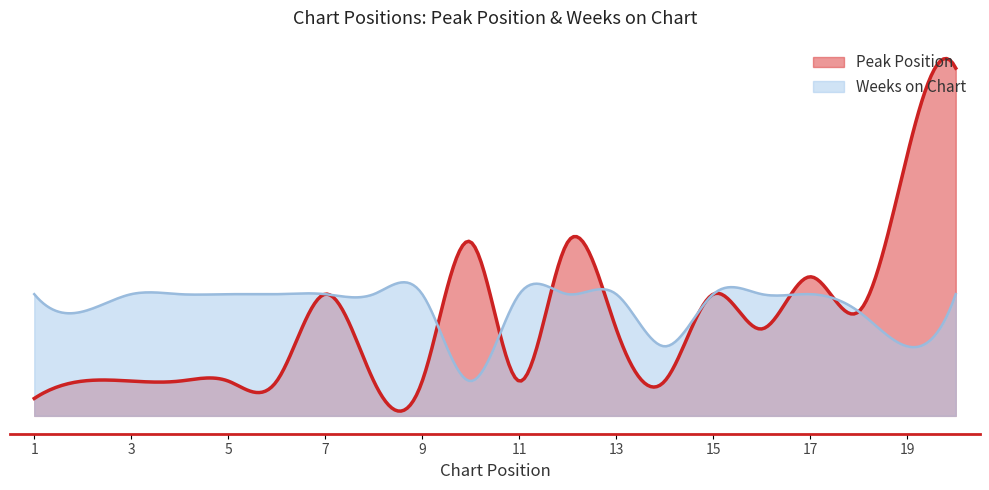

Between which two adjacent categories do Weeks on Chart and Peak Position first intersect?

9 and 10